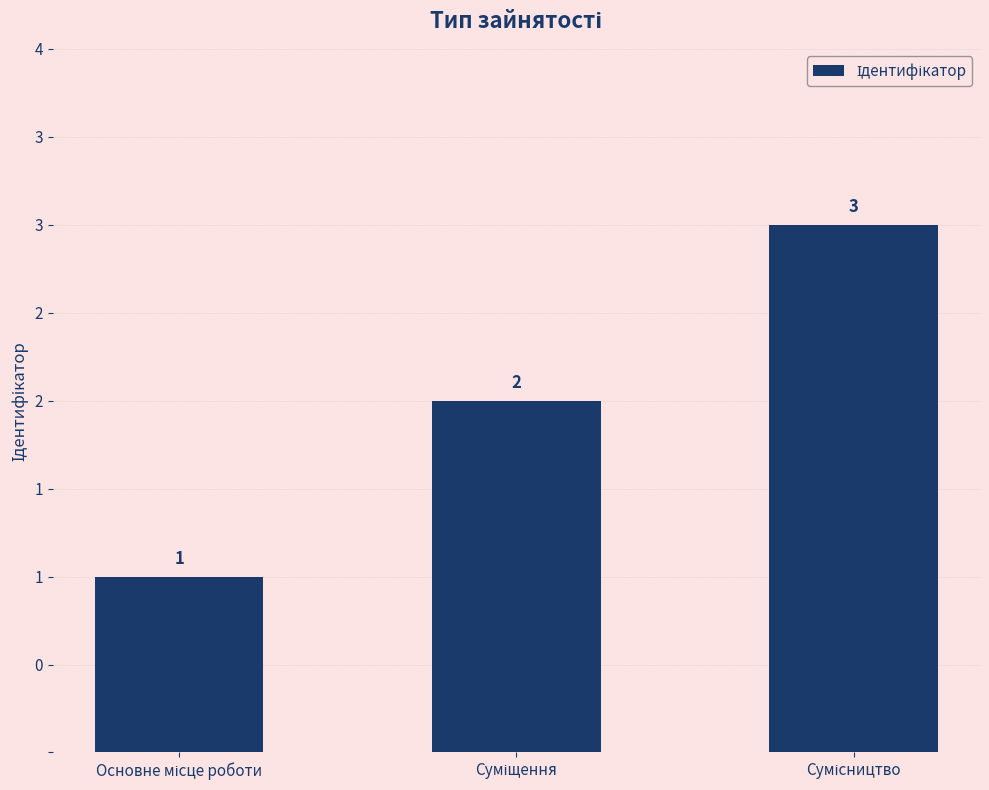

Are the bars horizontal?

No